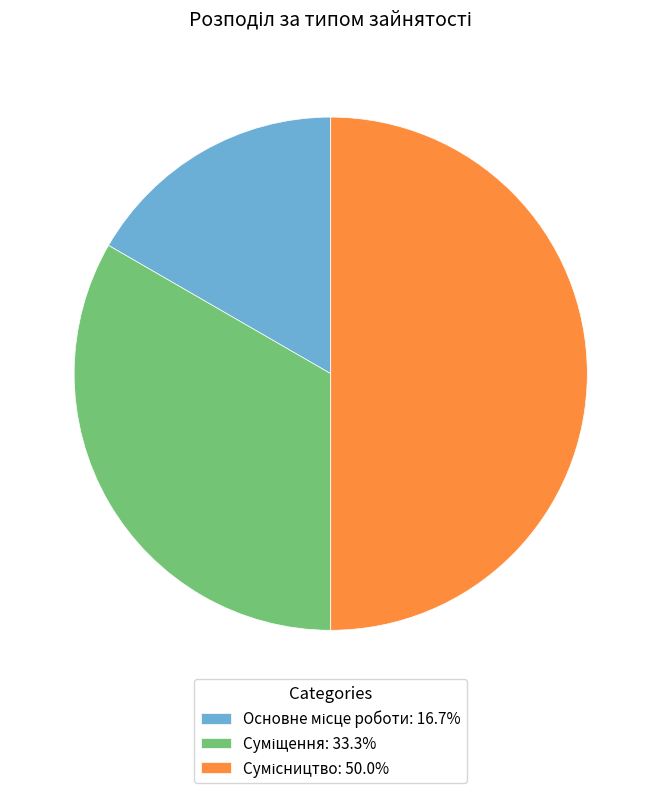

What is the change in value from Основне місце роботи to Сумісництво?

+2